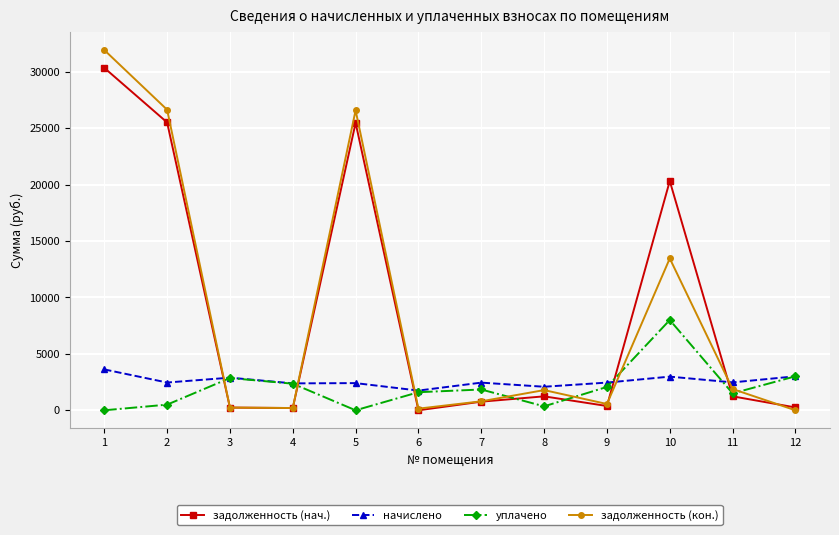

True or false: уплачено has a value of 11835.2 at 10.

False